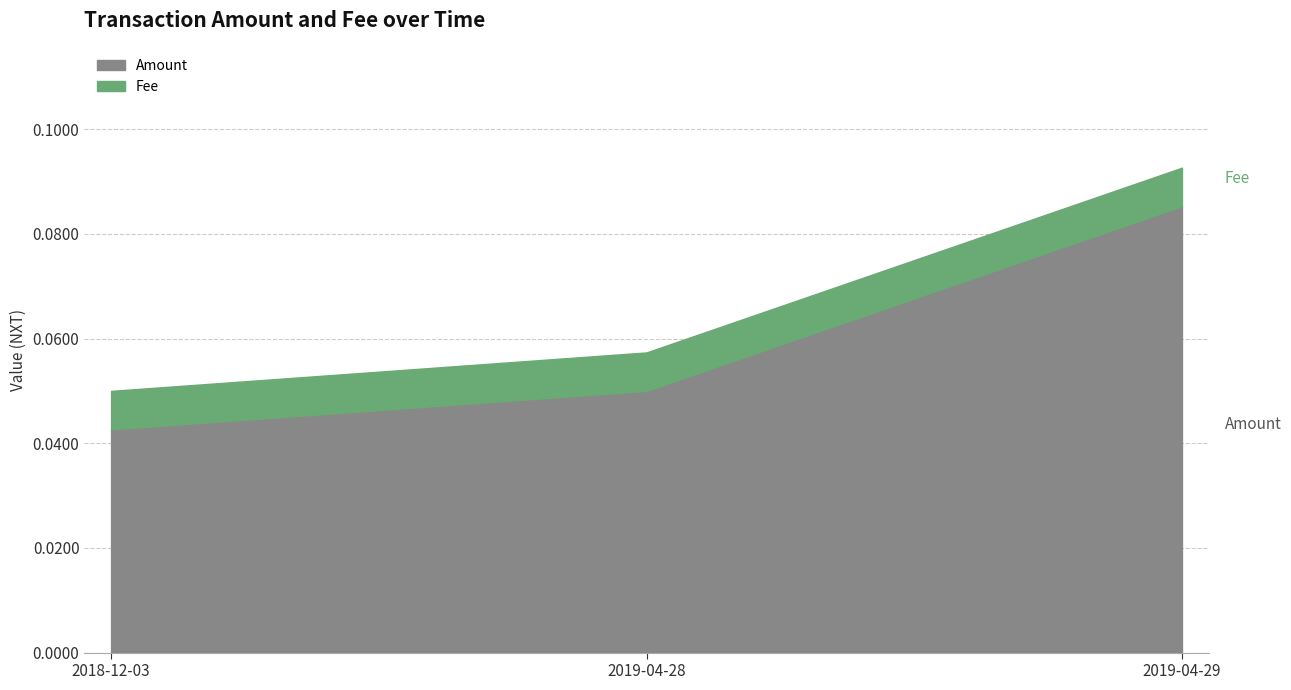

How many lines are shown in the chart?

2